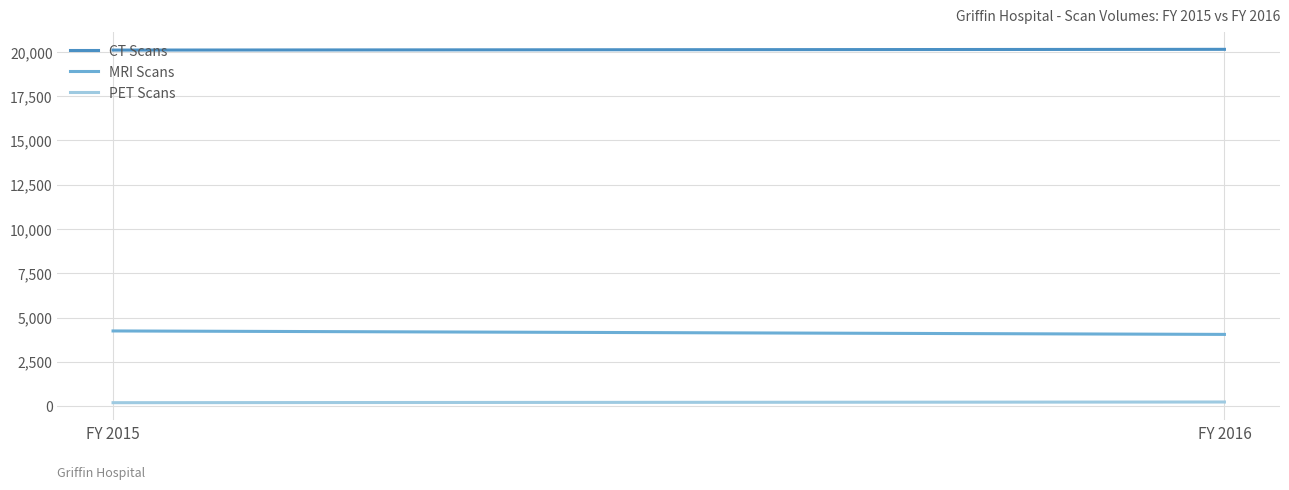

Which has a higher value, FY 2015 or FY 2016?

FY 2016